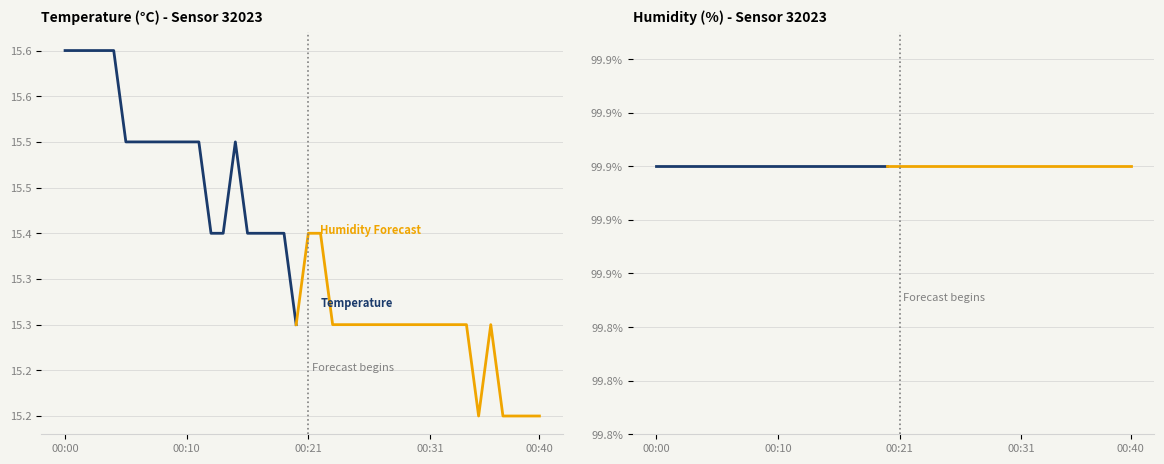

Is this an area chart (filled region under the line)?

No